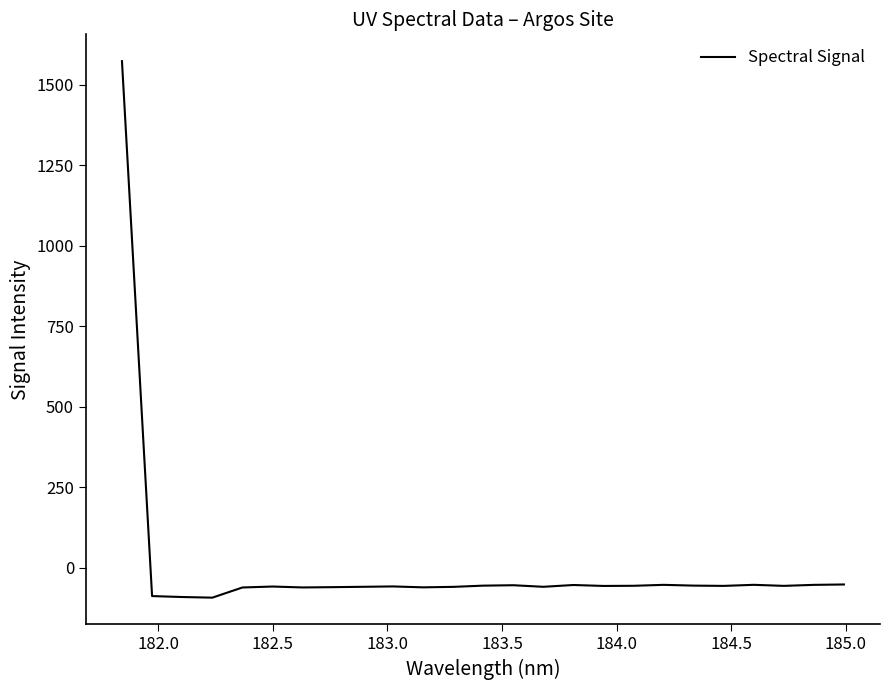

What is the maximum value shown in the chart?

1572.8